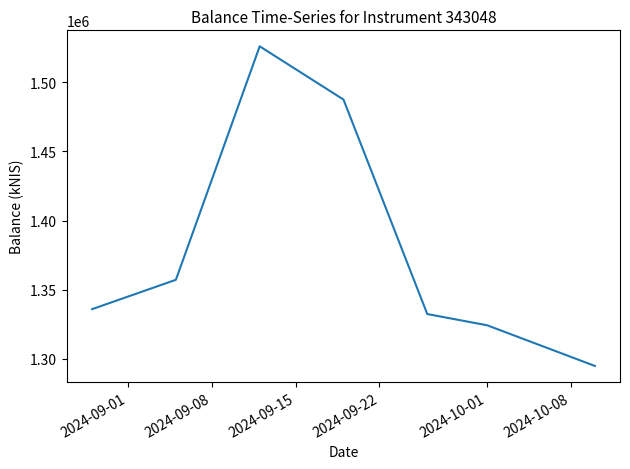

What is the minimum value shown in the chart?

1294992.3